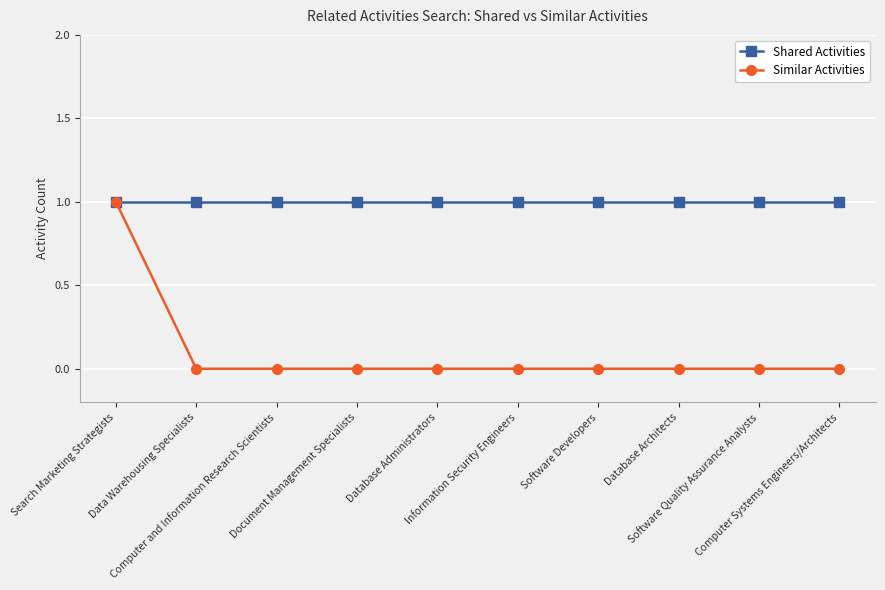

Reading left to right, extract all data points from this chart.

Shared Activities: Search Marketing Strategists=1	Data Warehousing Specialists=1	Computer and Information Research Scientists=1	Document Management Specialists=1	Database Administrators=1	Information Security Engineers=1	Software Developers=1	Database Architects=1	Software Quality Assurance Analysts=1	Computer Systems Engineers/Architects=1
Similar Activities: Search Marketing Strategists=1	Data Warehousing Specialists=0	Computer and Information Research Scientists=0	Document Management Specialists=0	Database Administrators=0	Information Security Engineers=0	Software Developers=0	Database Architects=0	Software Quality Assurance Analysts=0	Computer Systems Engineers/Architects=0